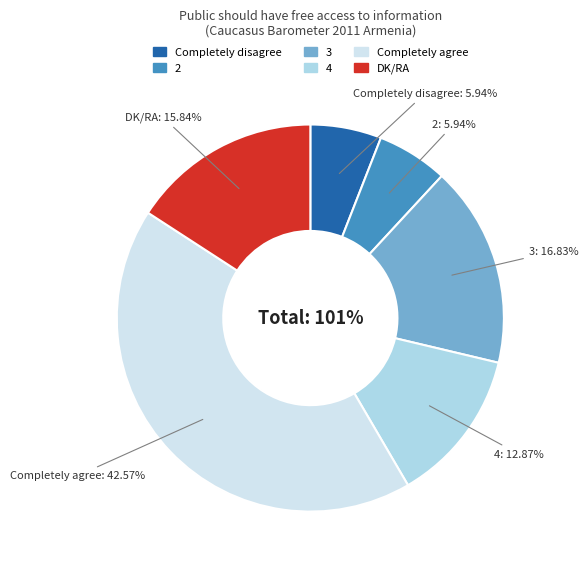

Is there any slice that represents more than half of the pie?

No